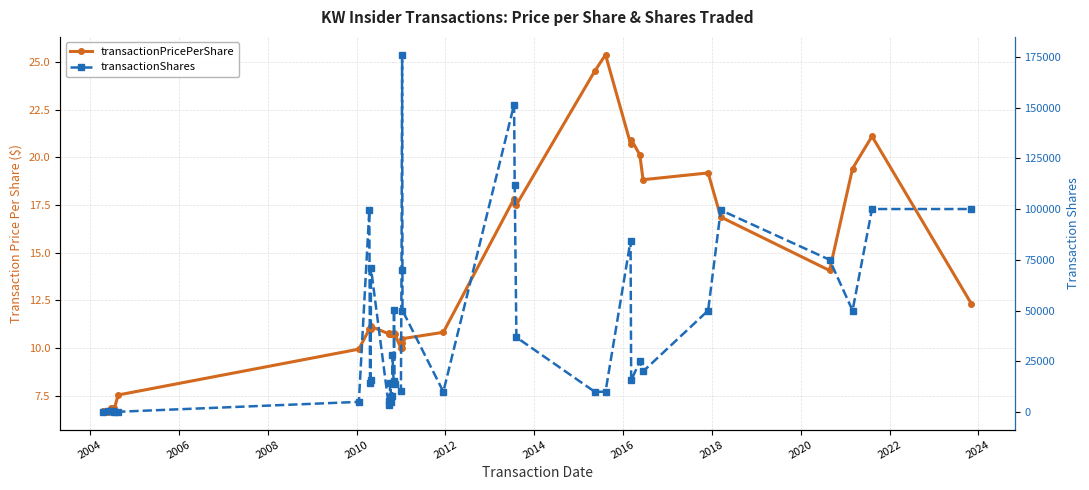

What is the maximum value for transactionShares?

176000.0